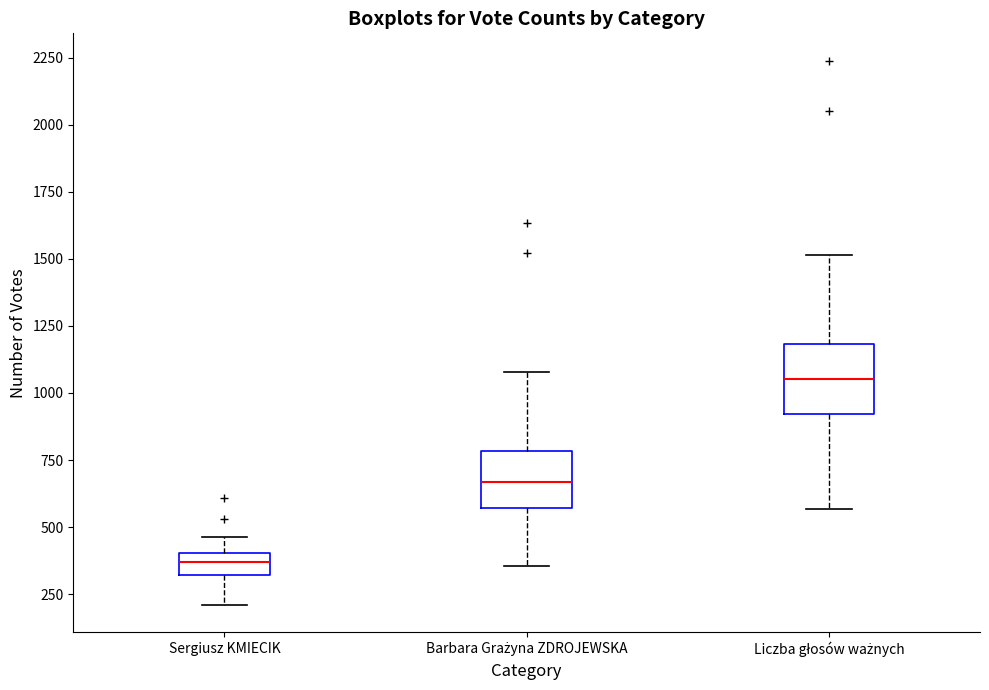

Where is the lower edge of the box for Liczba głosów ważnych on the y-axis? The values are not printed on the chart, so give them approximately, as read against the axis.

900